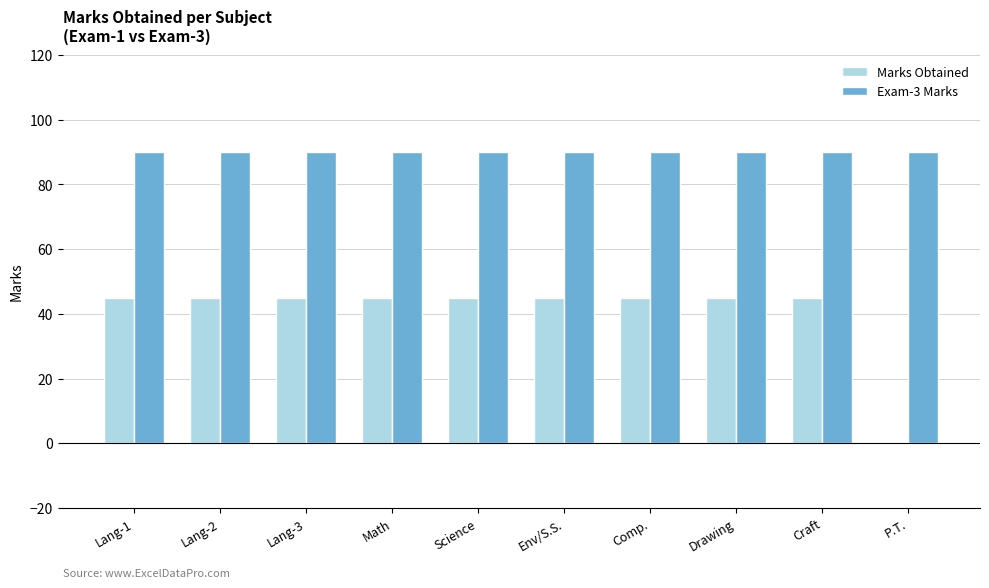

Between Drawing and P.T., which series saw the biggest shift?

Marks Obtained